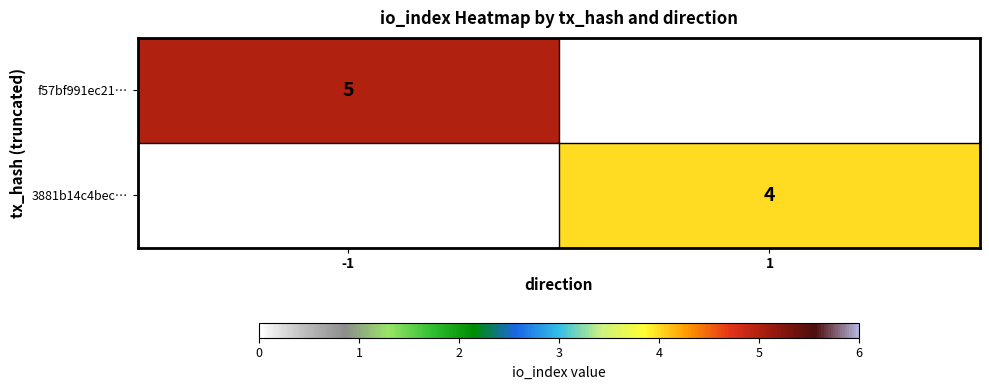

At how many categories does at least one series exceed 4?

1